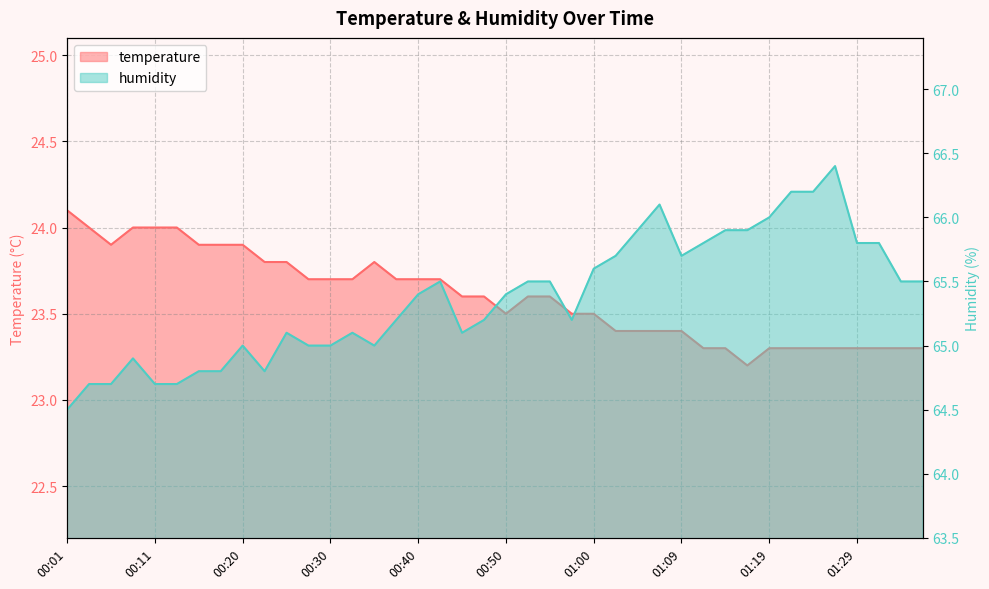

Is it true that humidity equals 108.2 at 00:18?

False